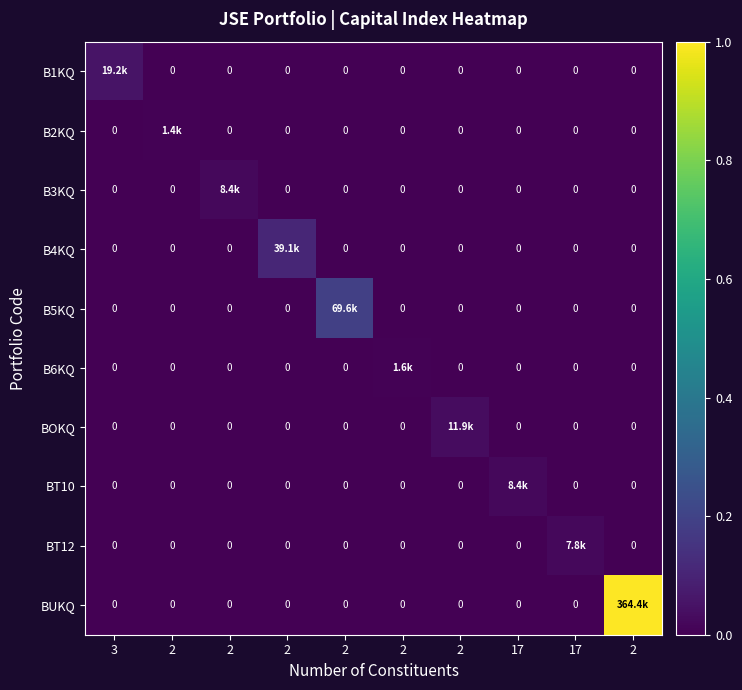

True or false: B5KQ has a value of 0.1 at 3.

False